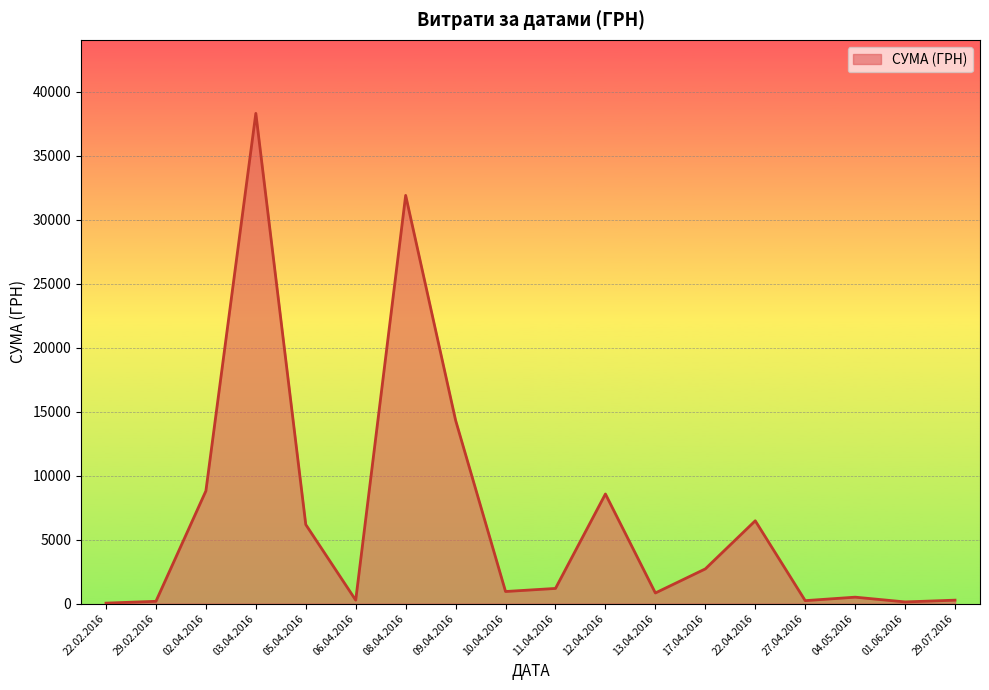

What is the sum of the values at 04.05.2016 and 29.02.2016?

684.0